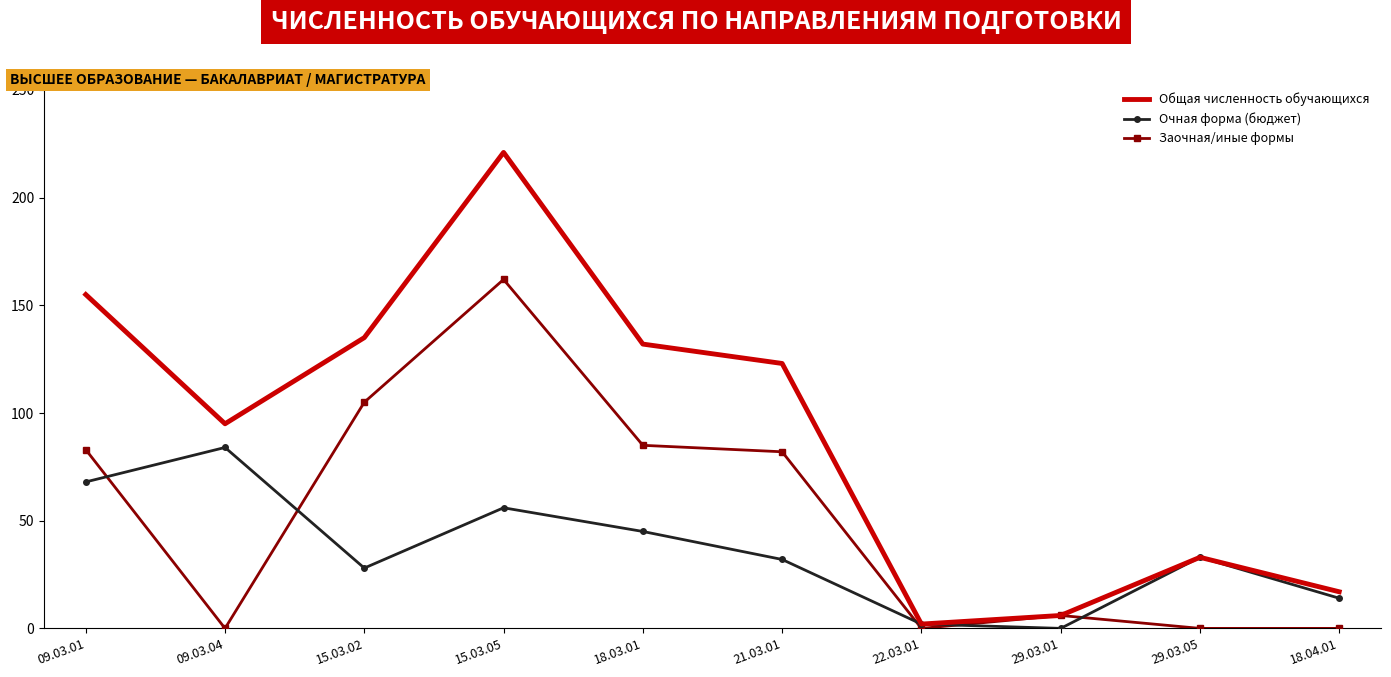

True or false: Очная форма (бюджет) has a value of 5 at 18.04.01.

False